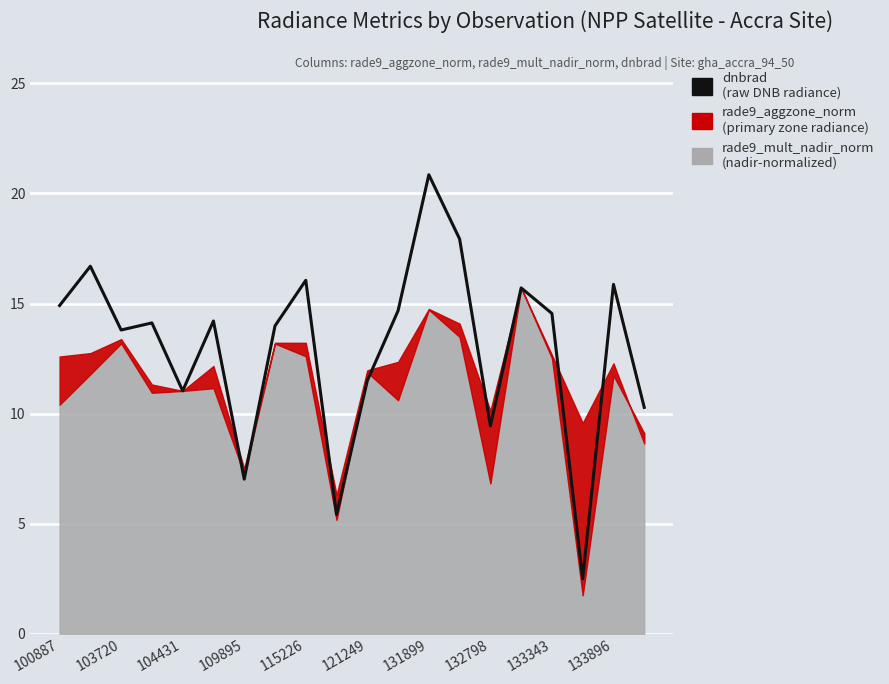

Where is the first local minimum?

103720